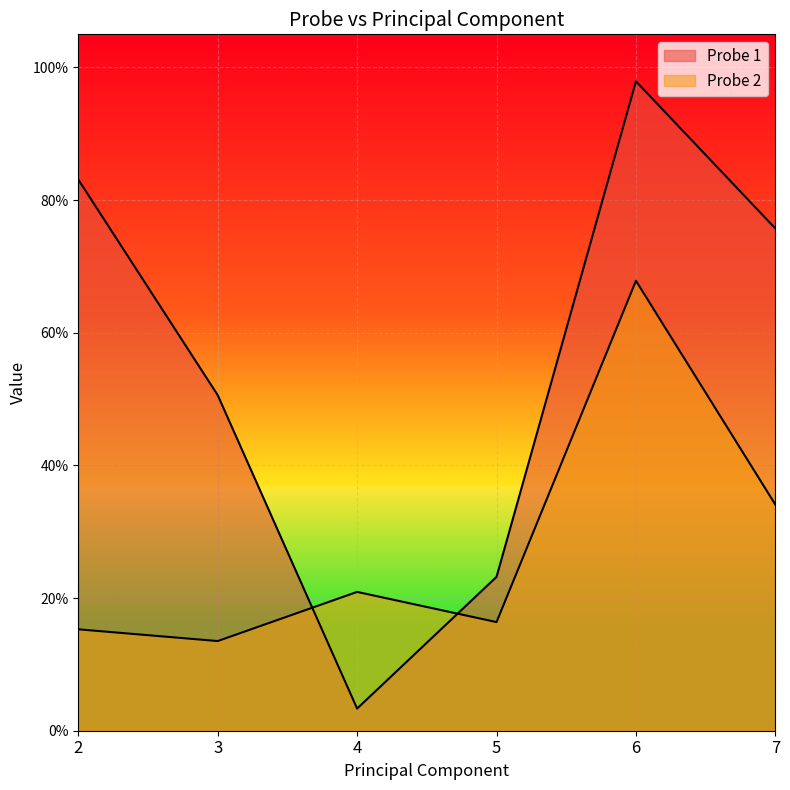

How many lines are shown in the chart?

2